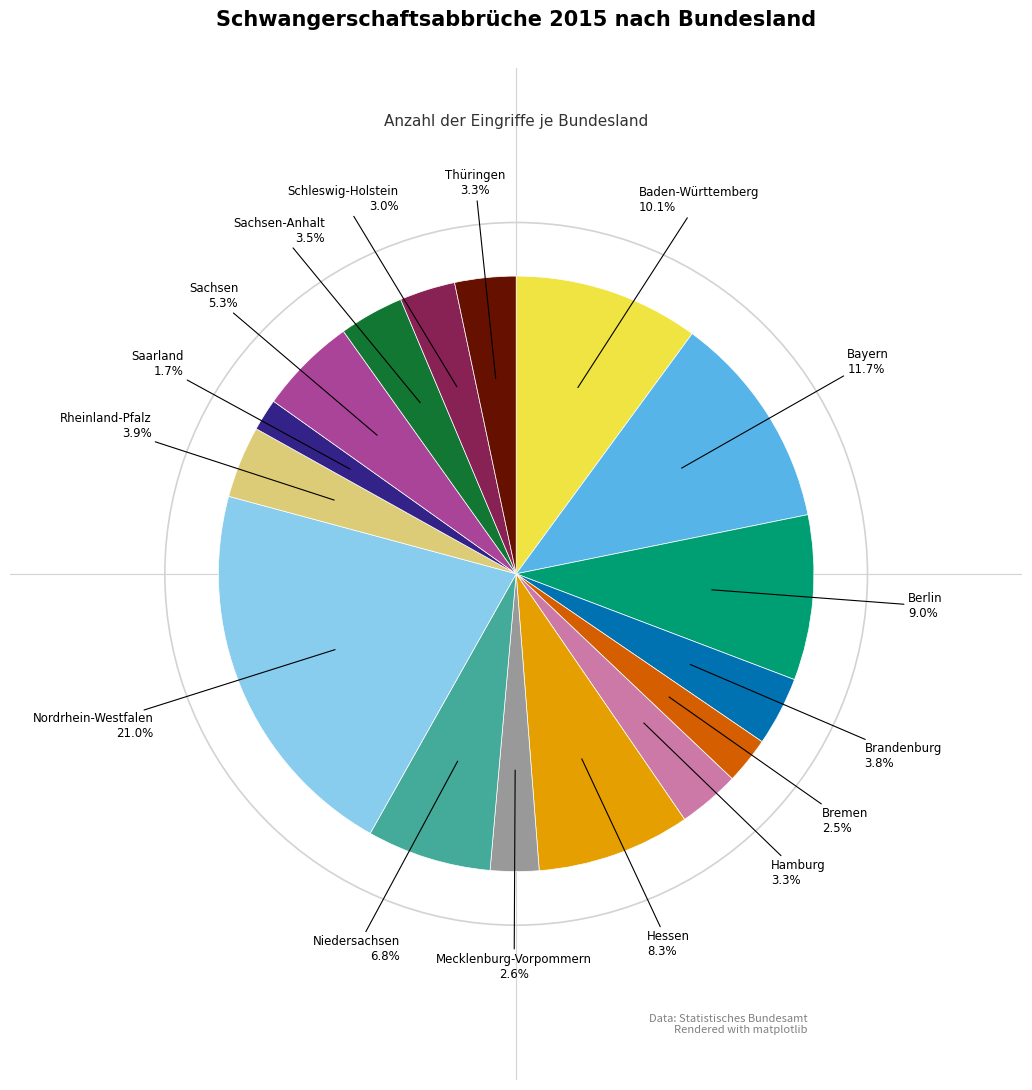

Is there a majority slice in this chart?

No